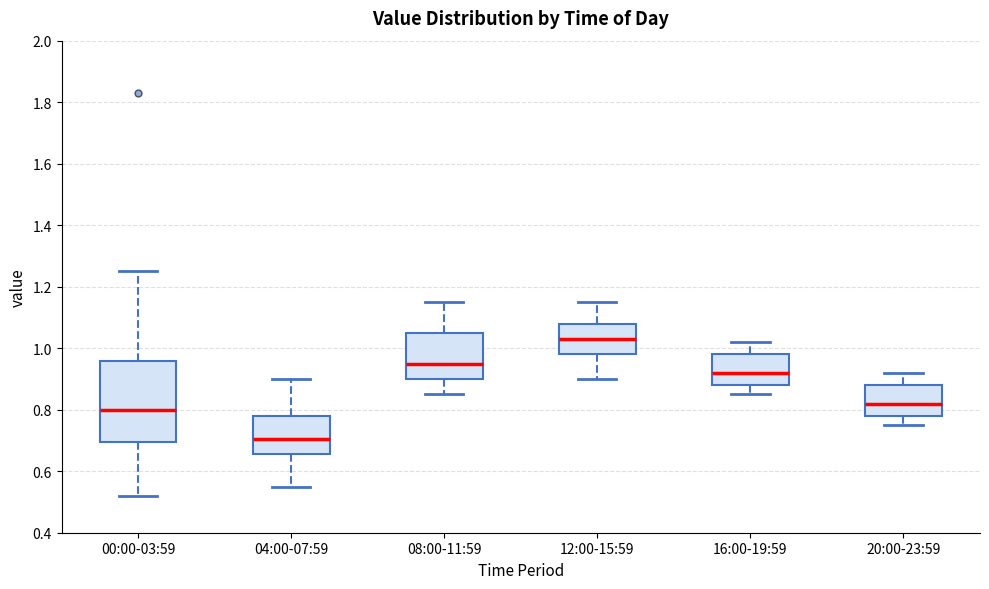

Where is the upper edge of the box for 08:00-11:59 on the y-axis? The values are not printed on the chart, so give them approximately, as read against the axis.

1.06